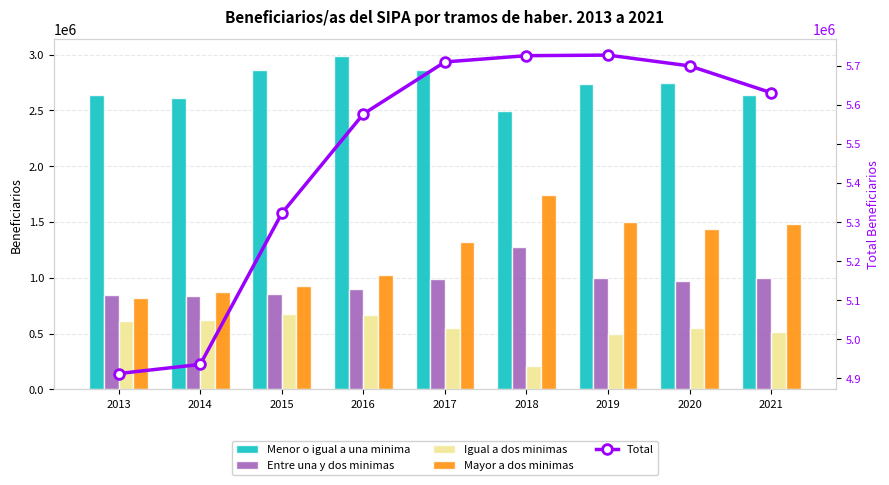

Which label corresponds to the largest value in the chart?

2019